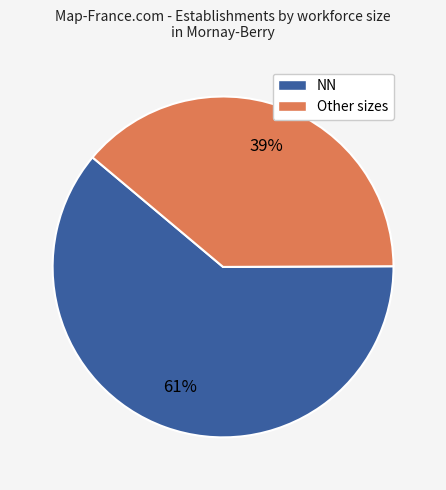

How many segments does this pie chart have?

2